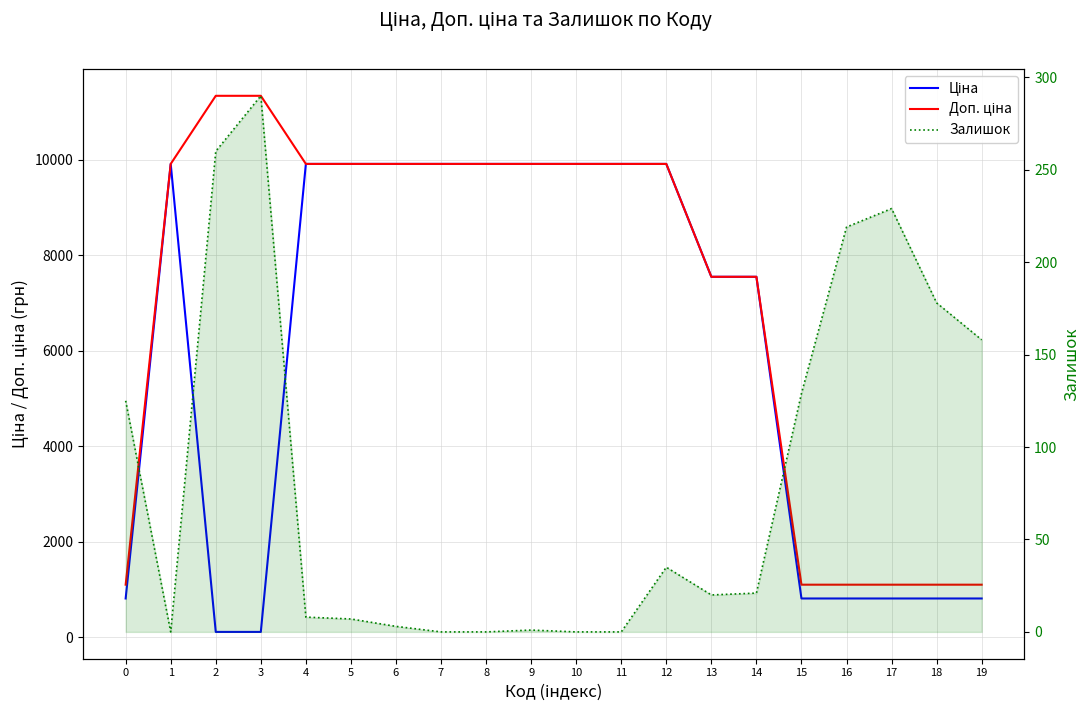

Rank the series at 12 from highest to lowest value.

Ціна, Доп. ціна, Залишок